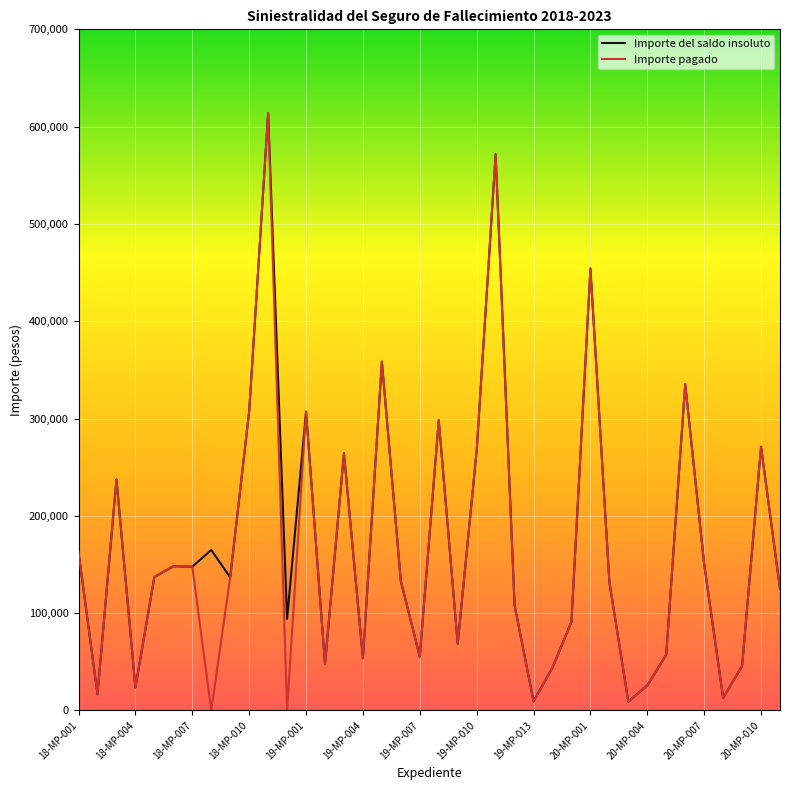

What is the greatest value displayed?

613779.8